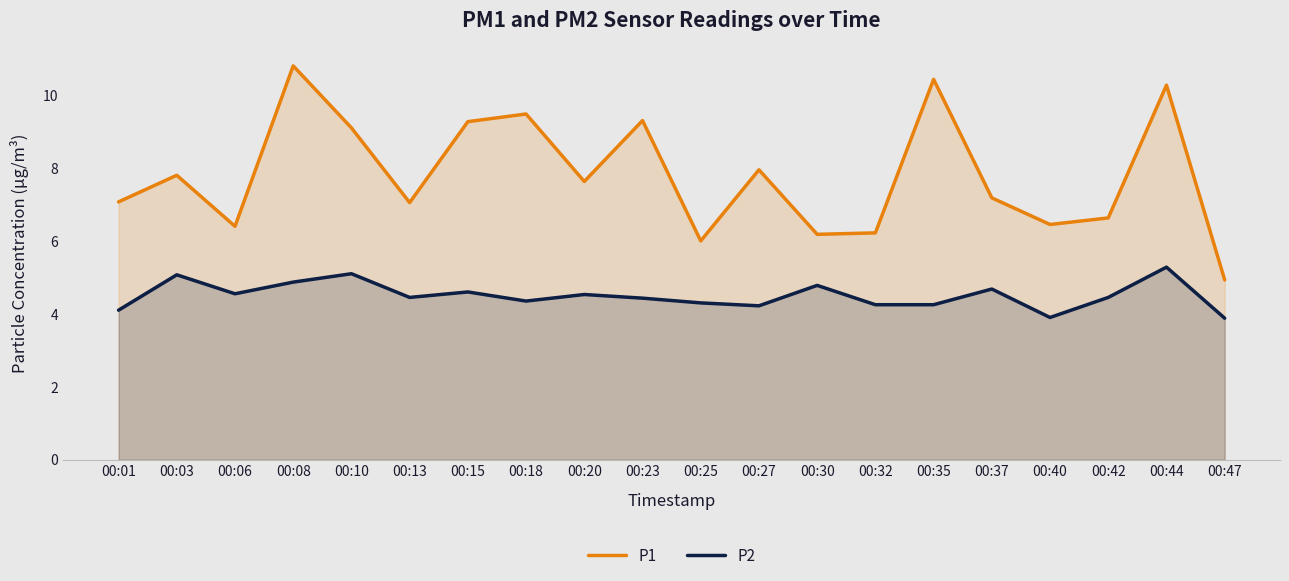

Which series has the largest total across all categories?

P1